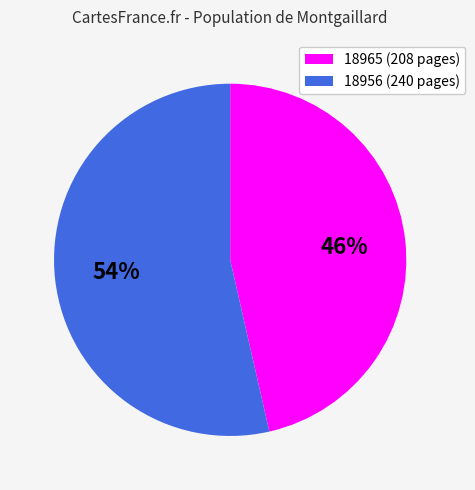

What percentage is the 18956 slice, to the nearest percent?

54%